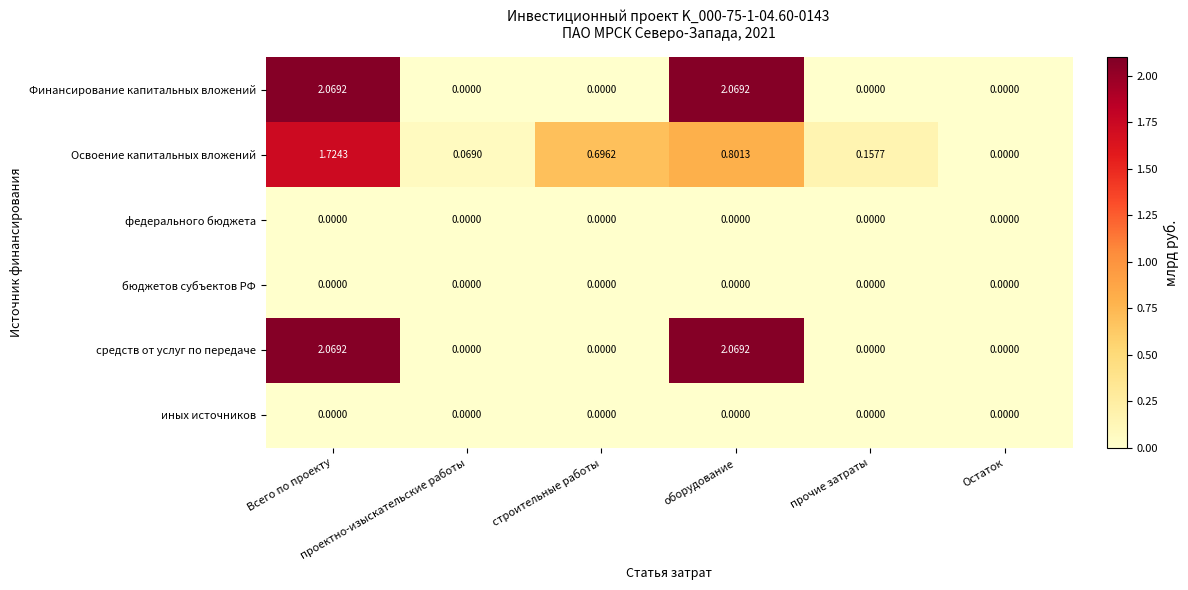

What is the spread (max minus min) of values at Всего по проекту?

2.1